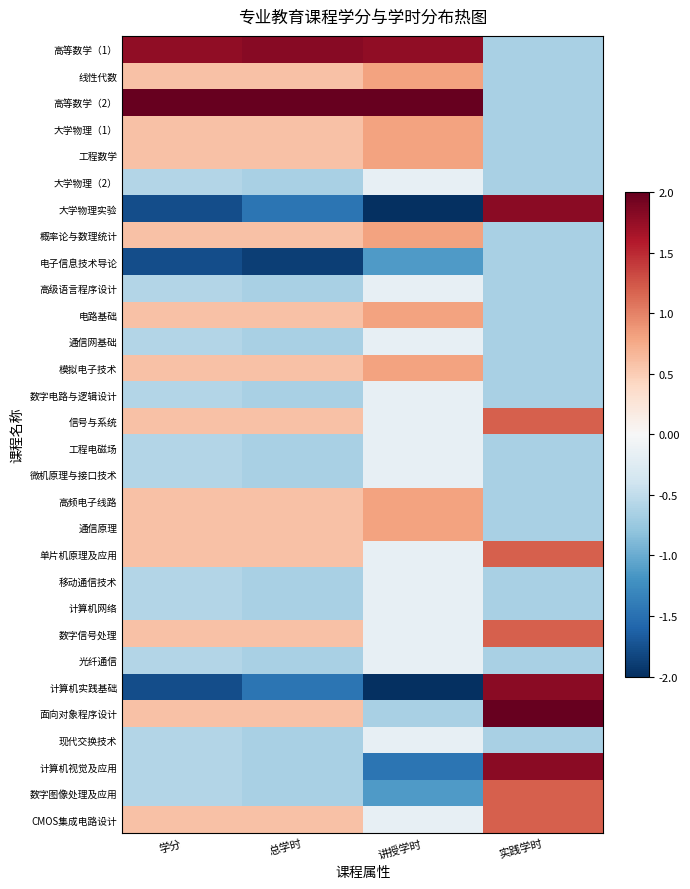

How many series are shown in this chart?

30